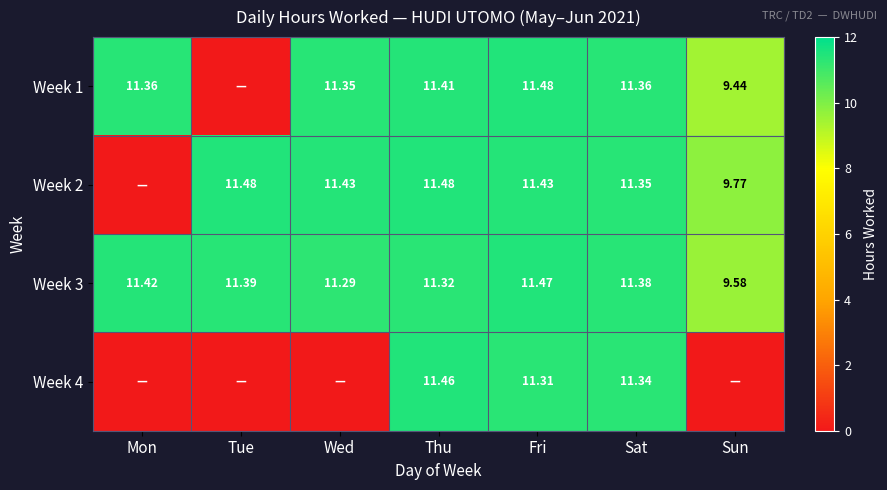

What is the spread (max minus min) of values at Tue?

11.5